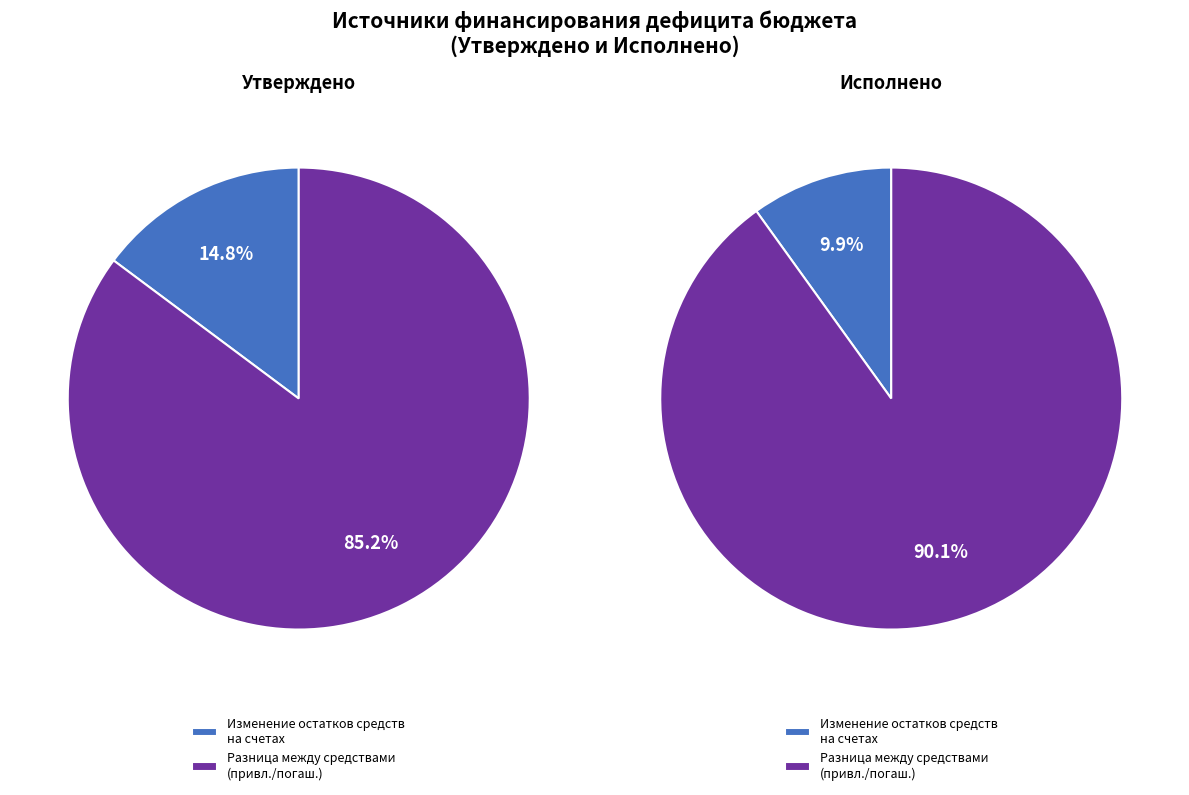

To the nearest percent, what percentage of the pie is Изменение остатков средств на счетах?

10%